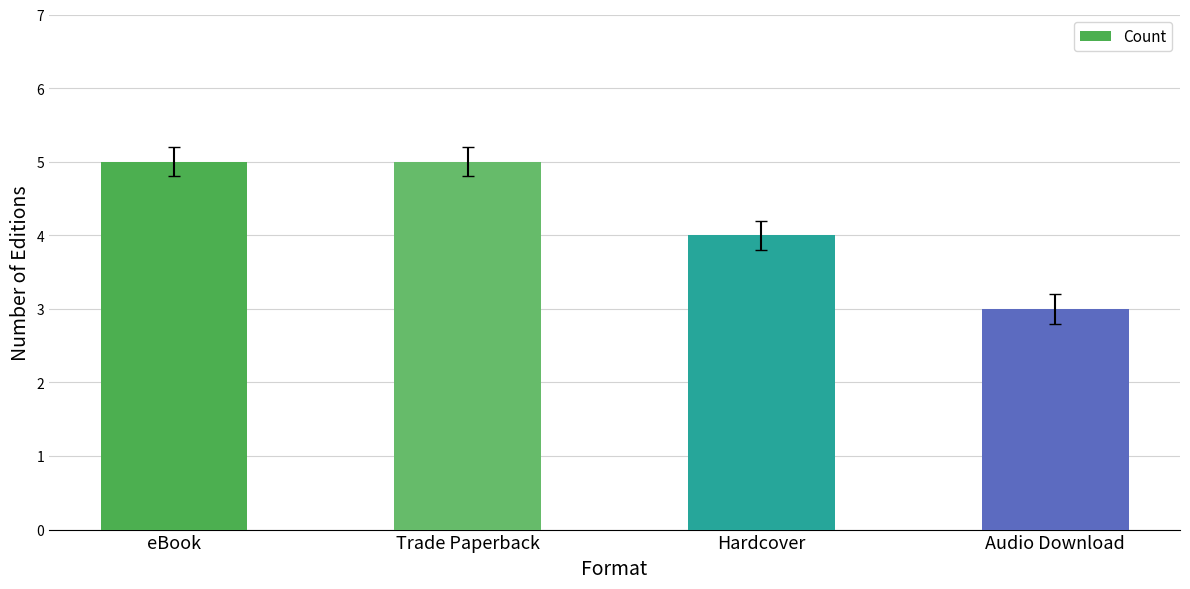

What is the maximum value shown in the chart?

5